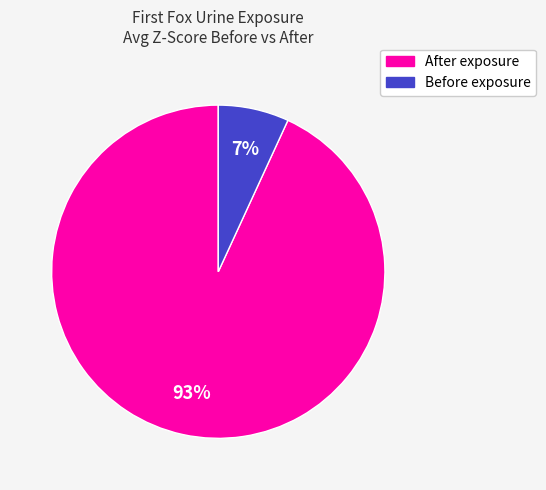

Does any single category account for the majority?

Yes